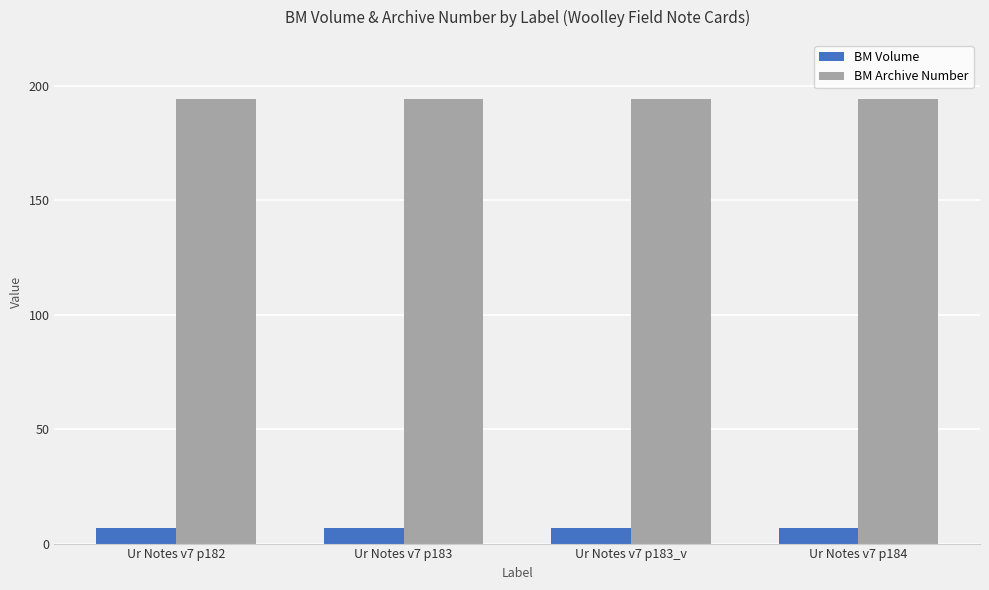

What position from the right is Ur Notes v7 p183?

3